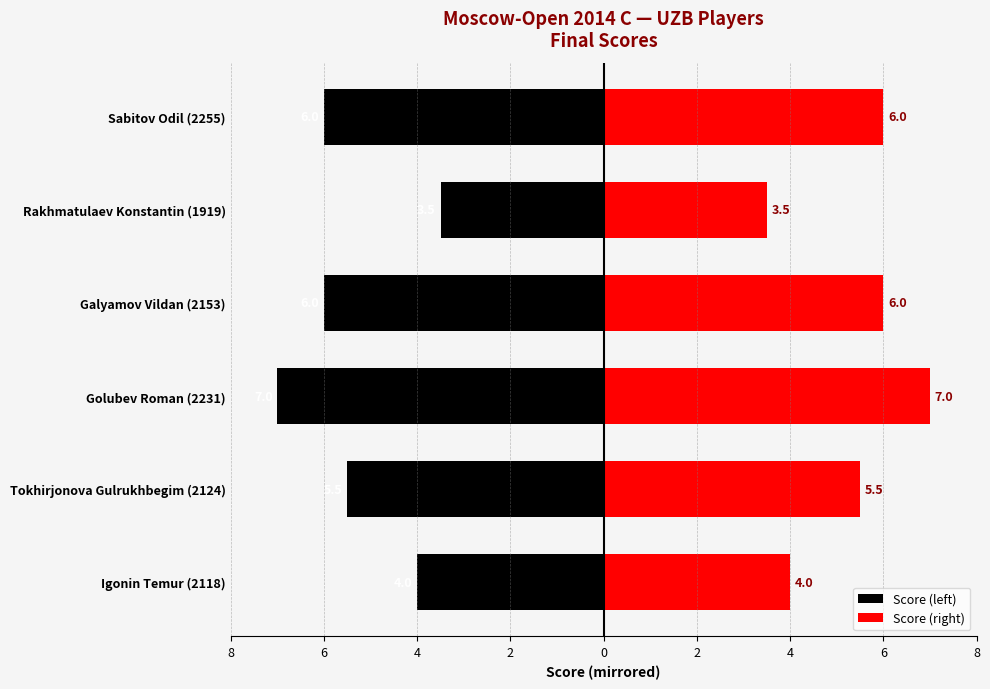

Reading right to left, transcribe all the data shown in this chart.

Score (left): -6.0	-3.5	-6.0	-7.0	-5.5	-4.0
Score (right): 6.0	3.5	6.0	7.0	5.5	4.0